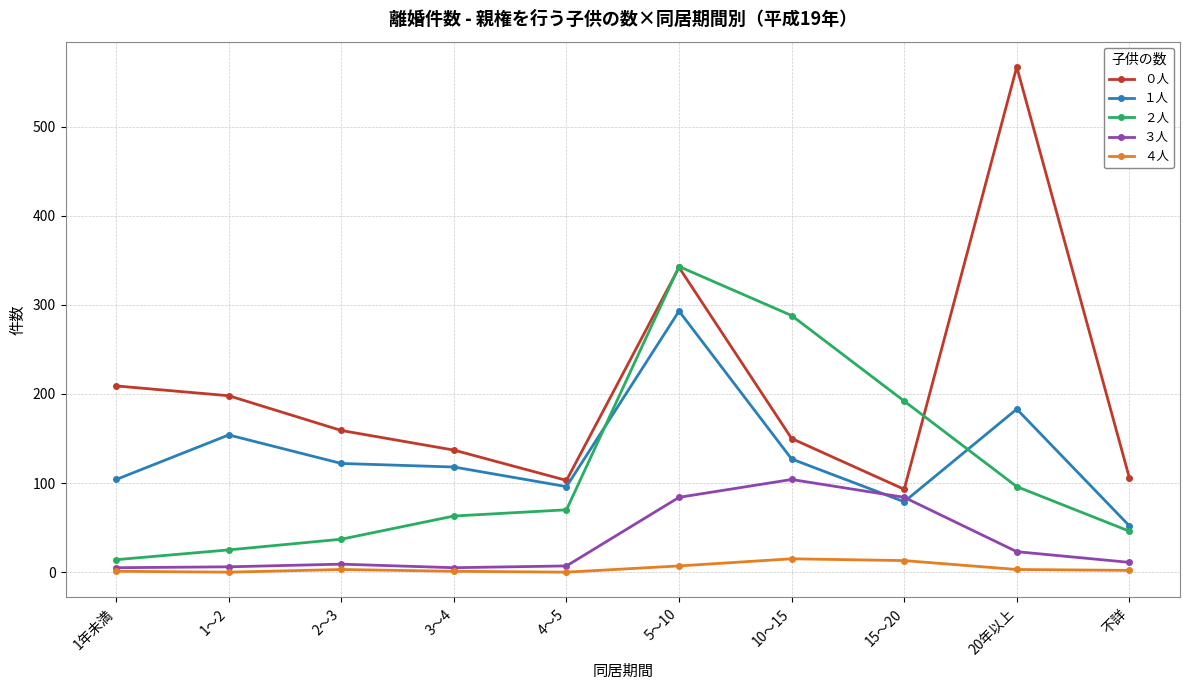

True or false: ２人 and ３人 intersect in this chart.

False